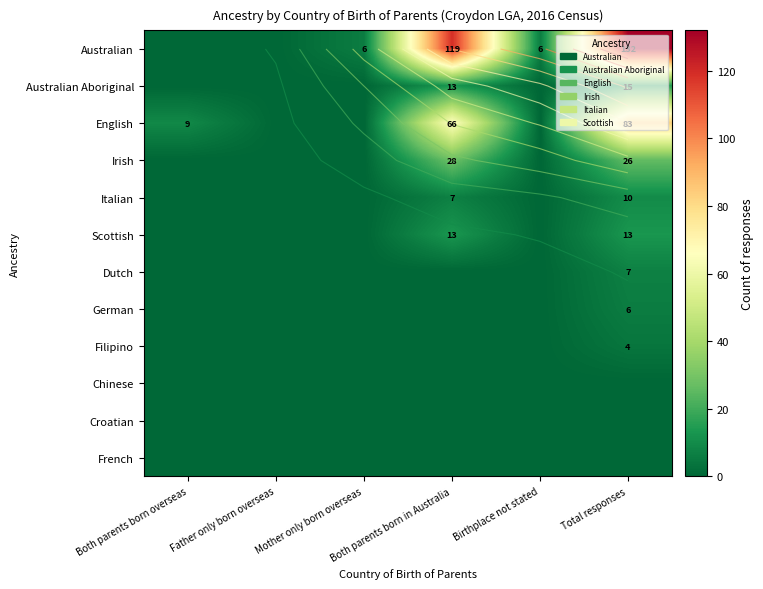

Rank the series by their maximum value, from highest to lowest.

Australian, English, Irish, Australian Aboriginal, Scottish, Italian, Dutch, German, Filipino, Chinese, Croatian, French